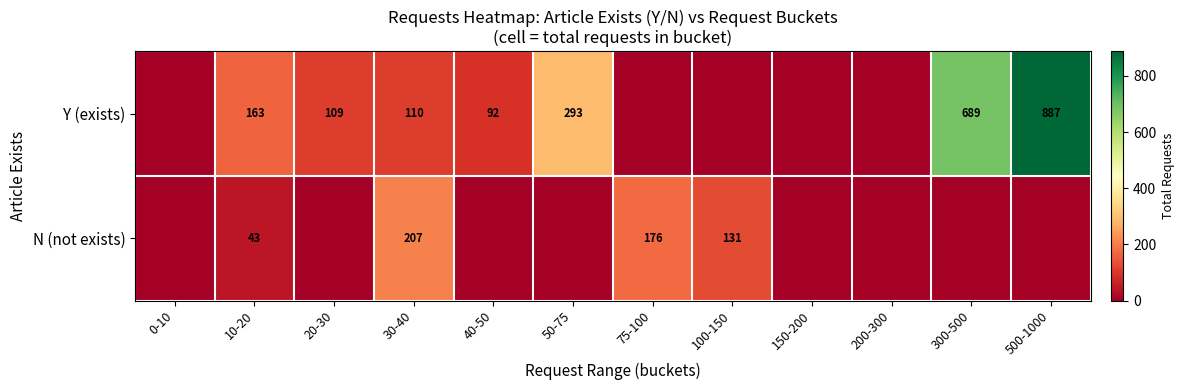

At 30-40, list the series in order from largest to smallest.

N (not exists), Y (exists)